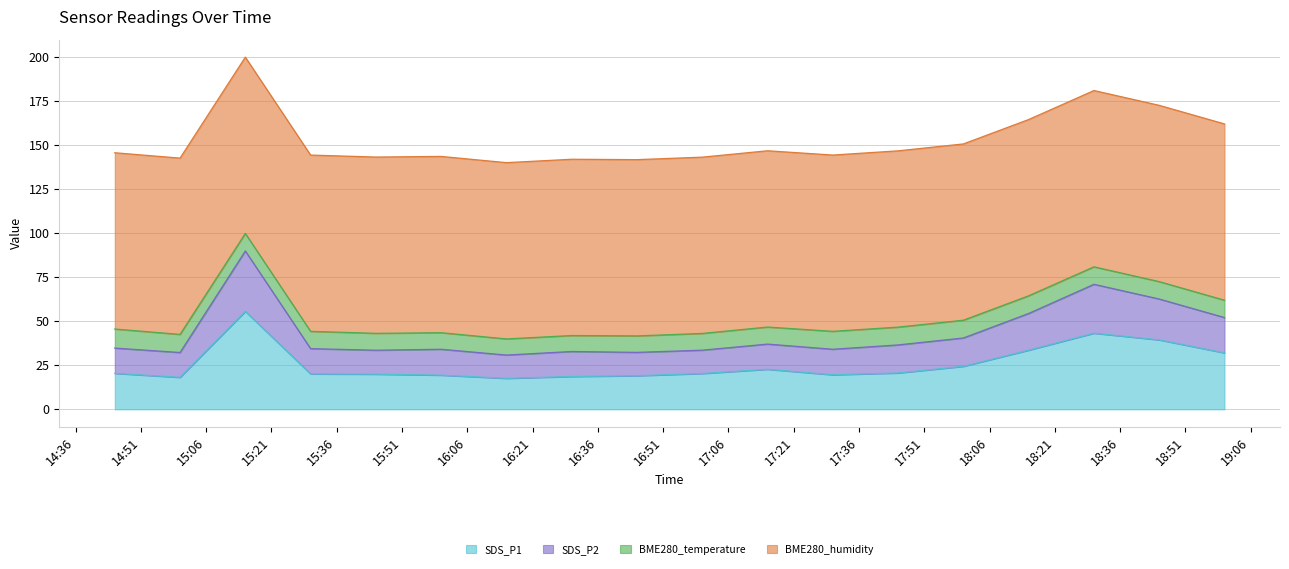

How many lines are shown in the chart?

4